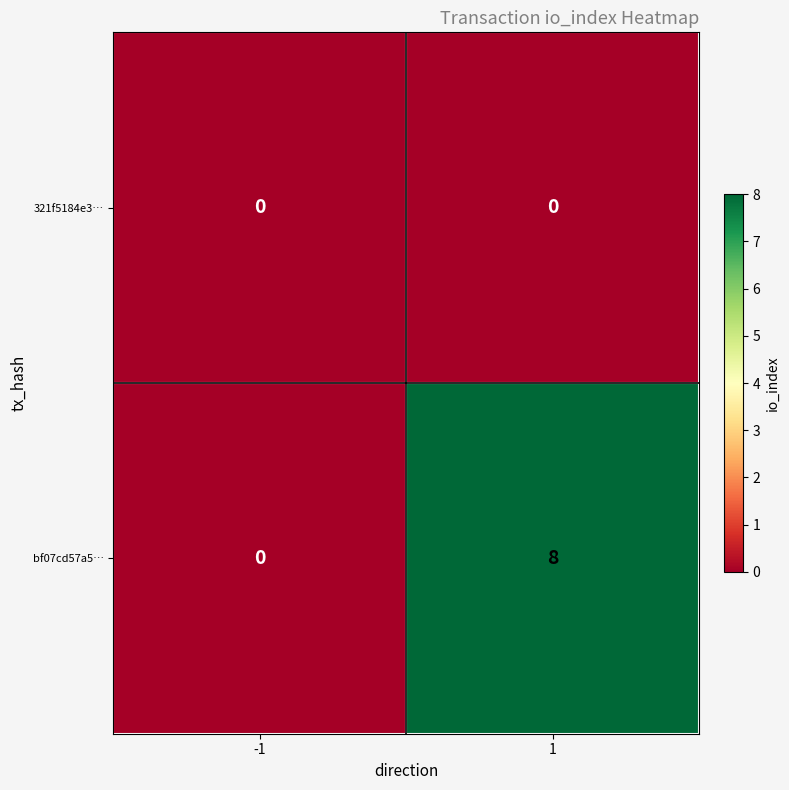

Reading left to right, list all the values displayed in this chart.

321f5184e3…: 0	0
bf07cd57a5…: 0	8